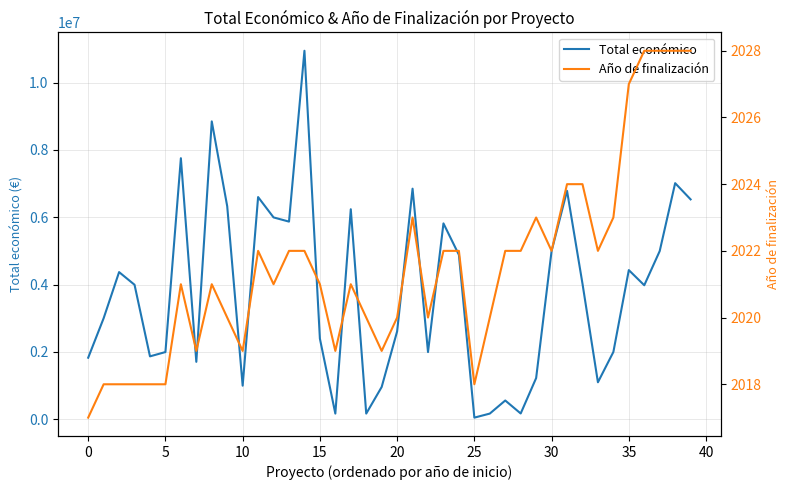

What is the maximum value for Total económico?

10946366